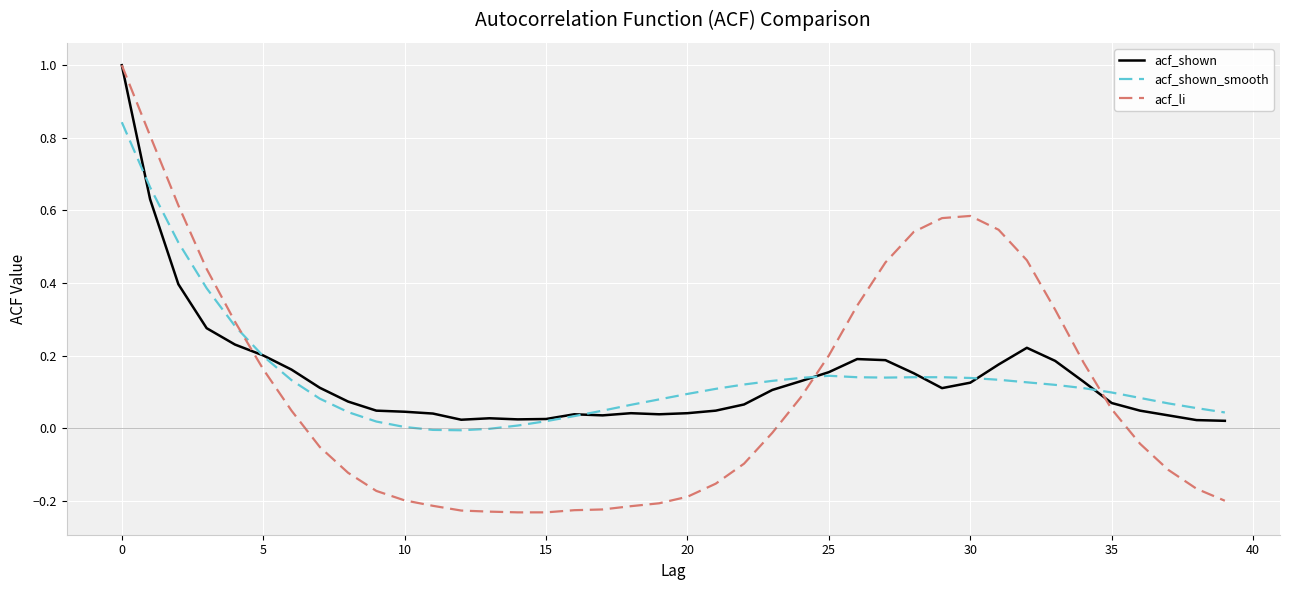

What is the maximum value for acf_shown?

1.0